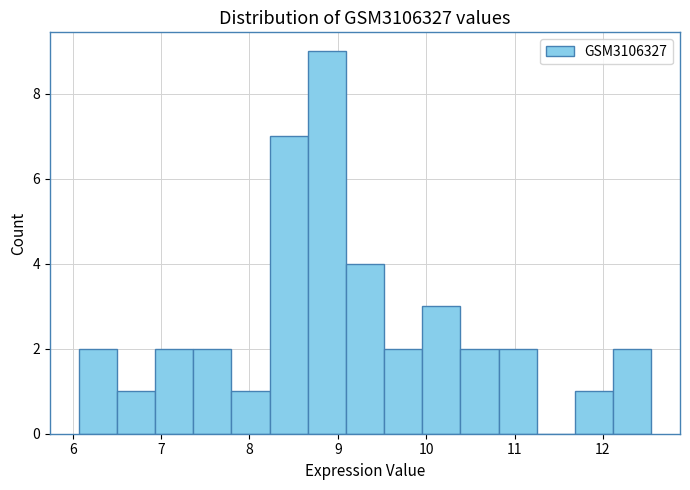

How tall is the bar that spans 7.4 to 7.8 on the x-axis? Neither the bar edges nor the heights are printed on the chart, so give them approximately, as read against the axes.

2